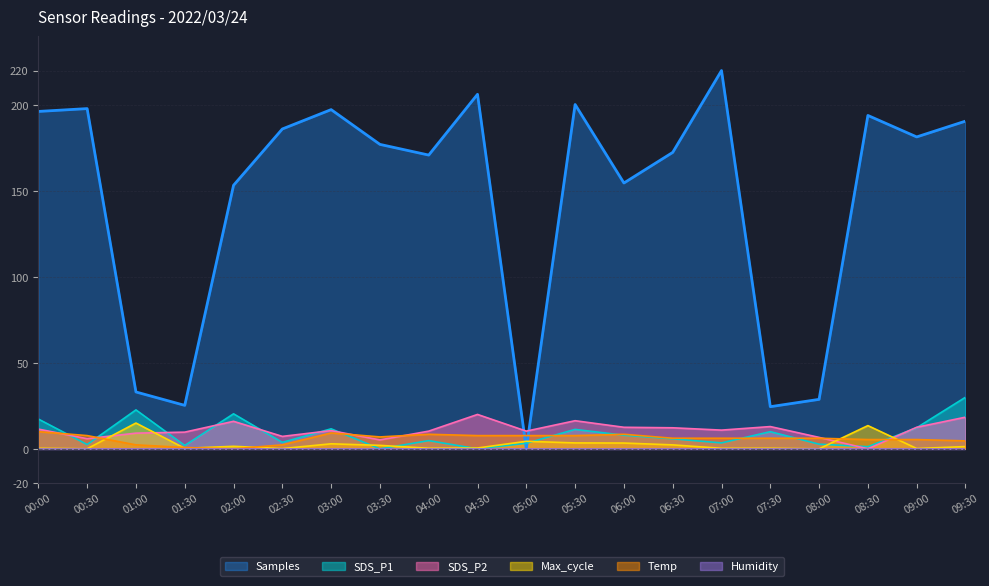

What is the total value across all series at 09:30?

244.9